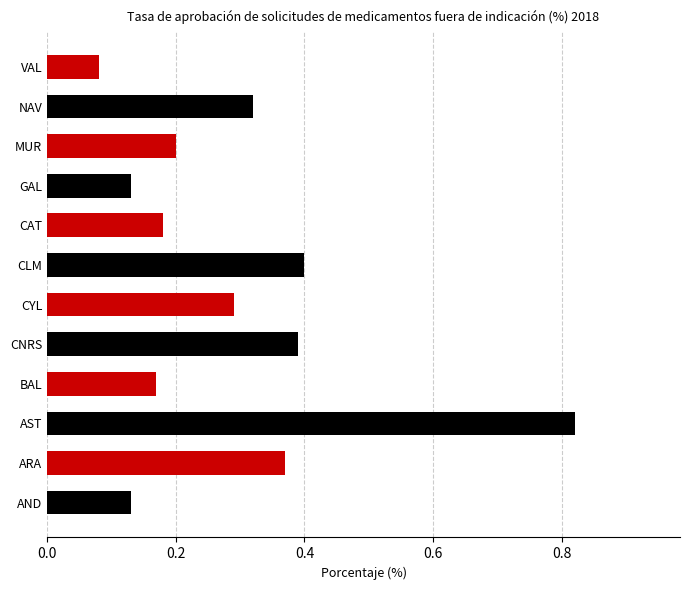

What is the sum of all values?

3.5